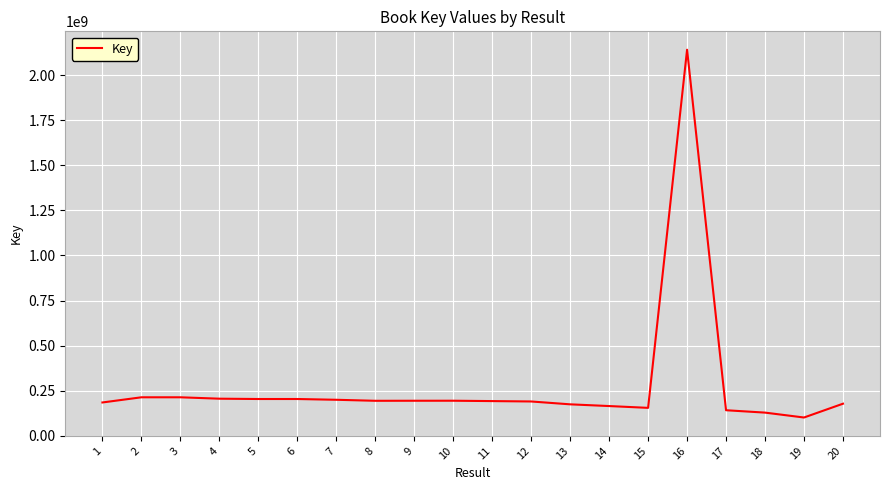

Which category has the highest value across all series?

16